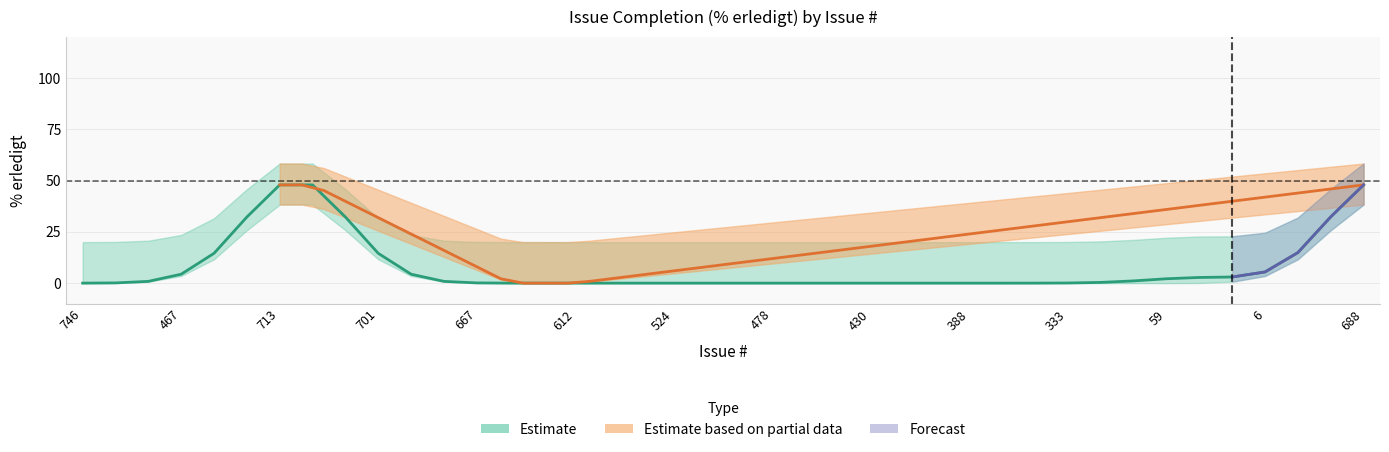

True or false: completed and lower_band intersect in this chart.

False